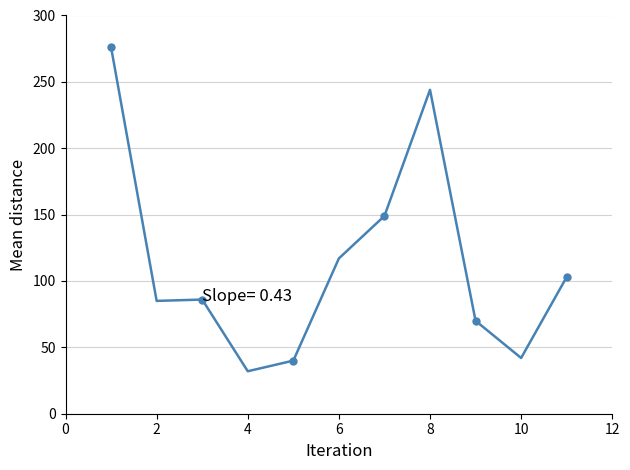

What is the minimum value shown in the chart?

32